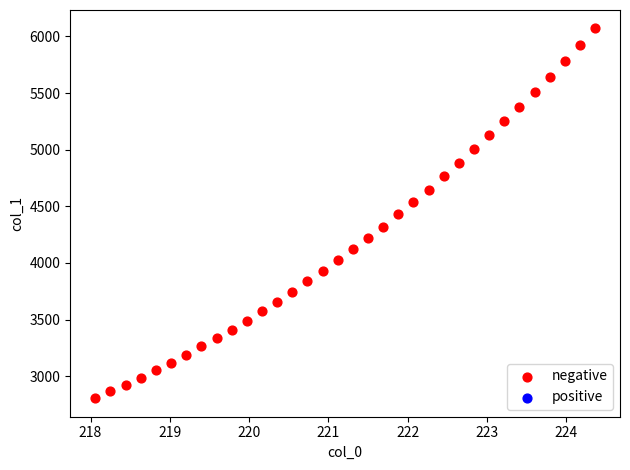

What is the range of X values (max minus min)?

6.3